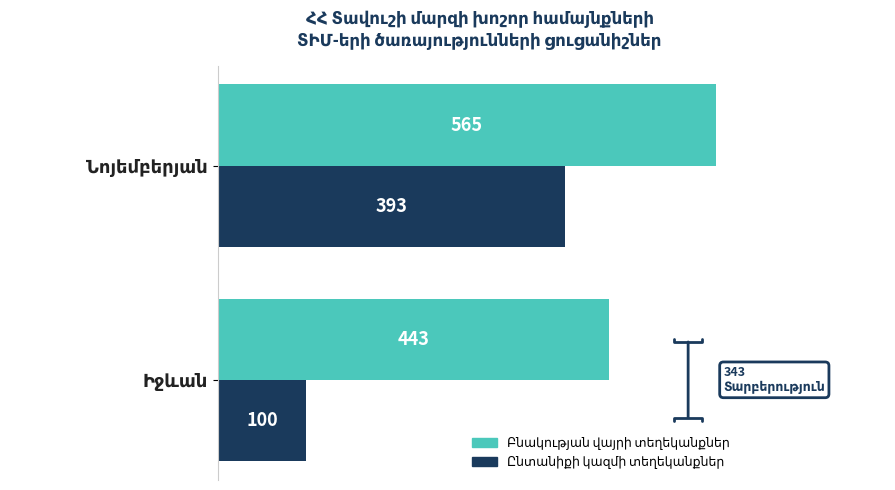

What is the smallest value displayed?

100